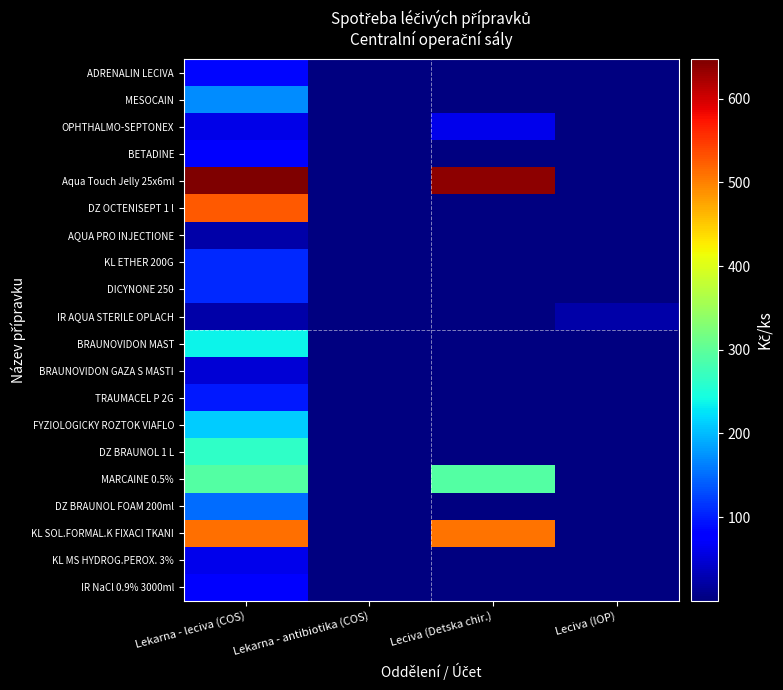

How many series are shown in this chart?

20